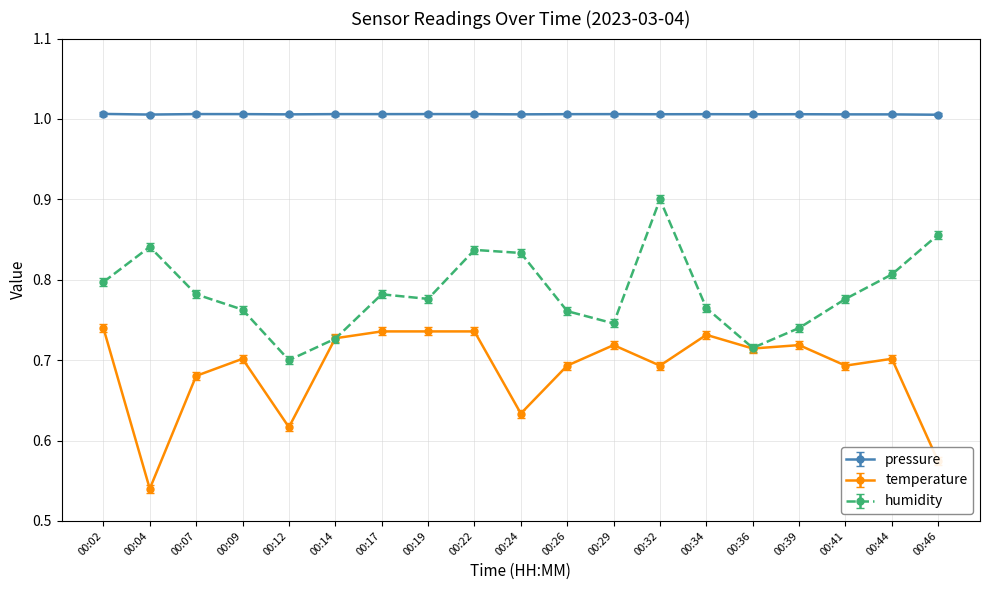

True or false: temperature has more than 0 interior local peaks.

True